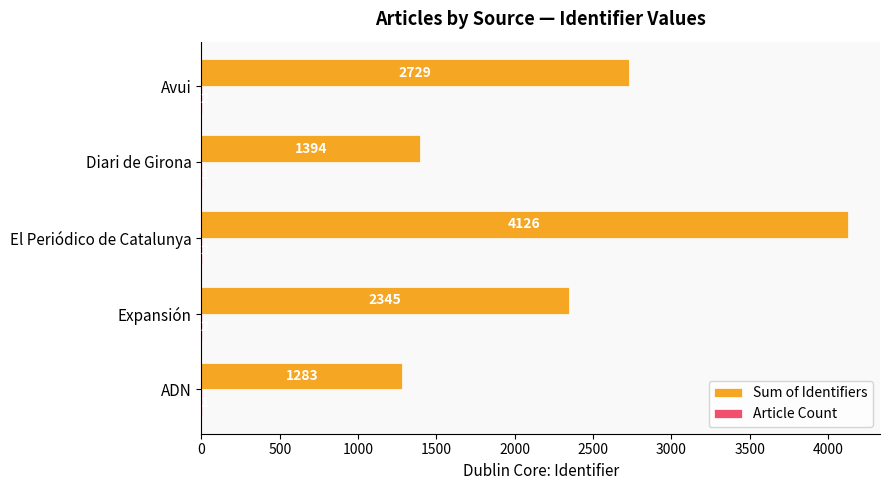

Which label corresponds to the largest value in the chart?

El Periódico de Catalunya